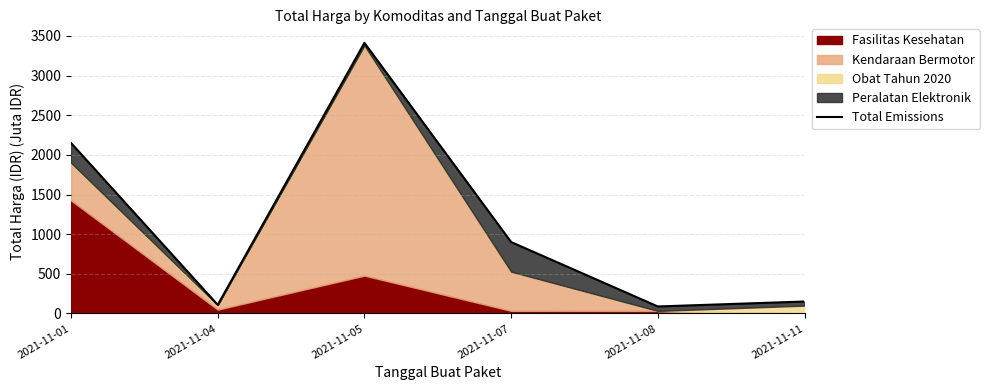

Reading left to right, extract all data points from this chart.

2021-11-01=2149.4	2021-11-04=109.0	2021-11-05=3411.4	2021-11-07=900.7	2021-11-08=88.7	2021-11-11=151.0